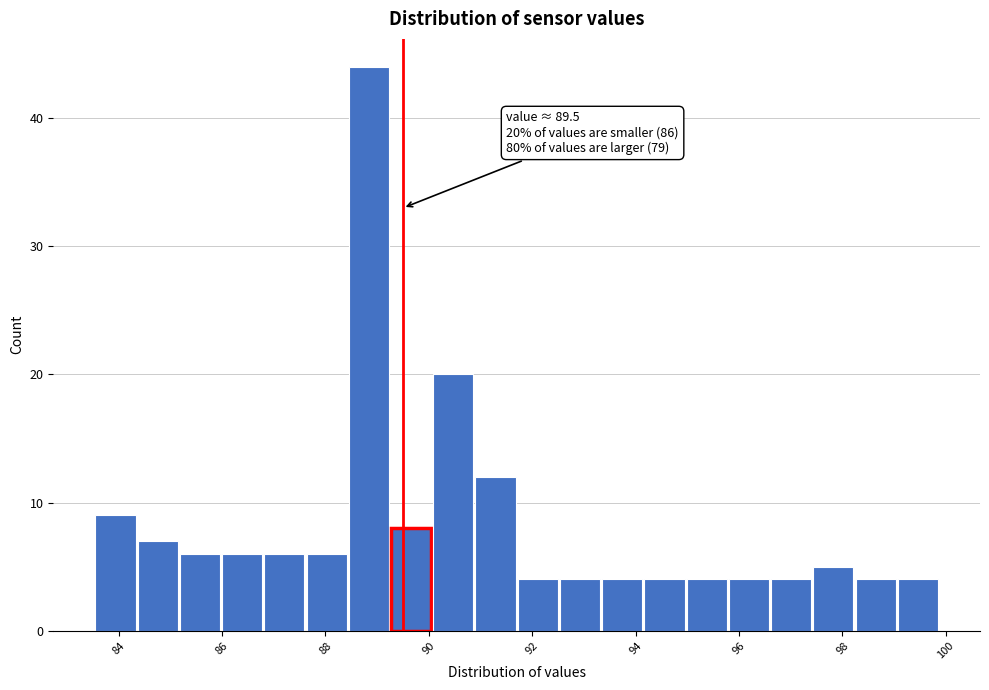

Over which range of the x-axis is the bar tallest?

88.4 to 89.2